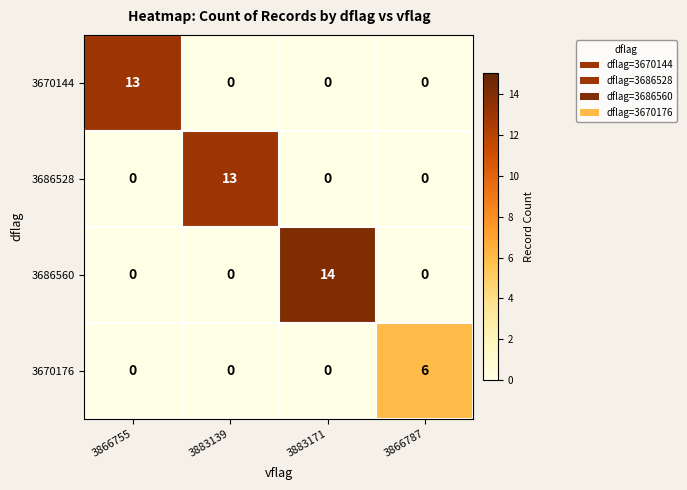

Reading left to right, transcribe all the data shown in this chart.

3670144: 3866755=13	3883139=0	3883171=0	3866787=0
3686528: 3866755=0	3883139=13	3883171=0	3866787=0
3686560: 3866755=0	3883139=0	3883171=14	3866787=0
3670176: 3866755=0	3883139=0	3883171=0	3866787=6